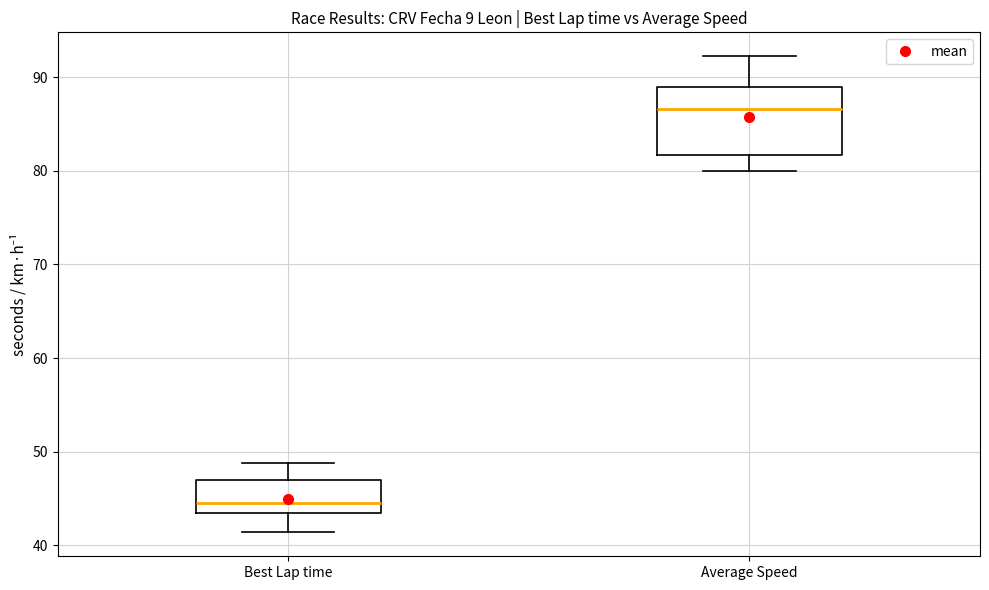

Reading left to right, read every box against the y-axis: the position of its median line, the range the box covers, and the ends of its whiskers. The values are not printed on the chart, so give them approximately, as read against the axis.

Best Lap time: median 45, box 43 to 47, whiskers 41 to 49
Average Speed: median 87, box 82 to 89, whiskers 80 to 92